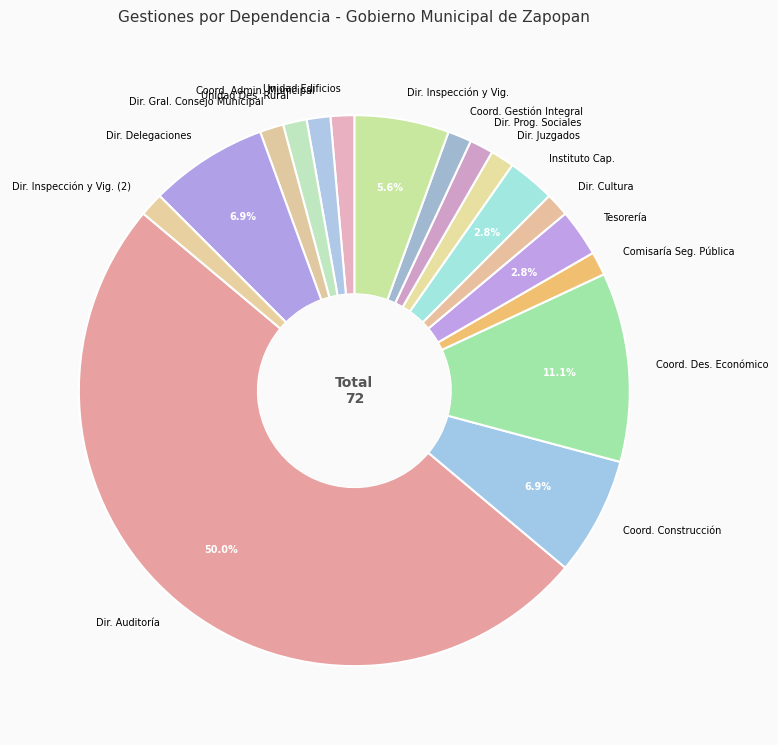

Approximately how many times larger is the value at Instituto Cap. compared to Coord. Gestión Integral?

2.0